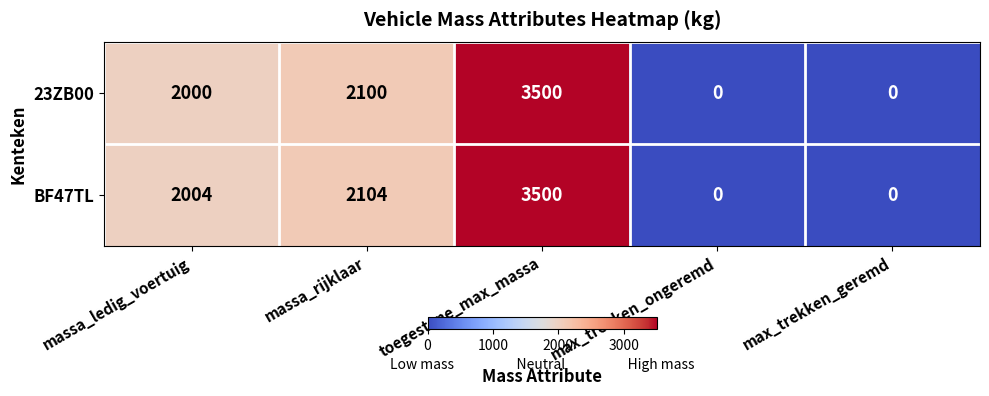

What is the maximum value shown in the chart?

3500